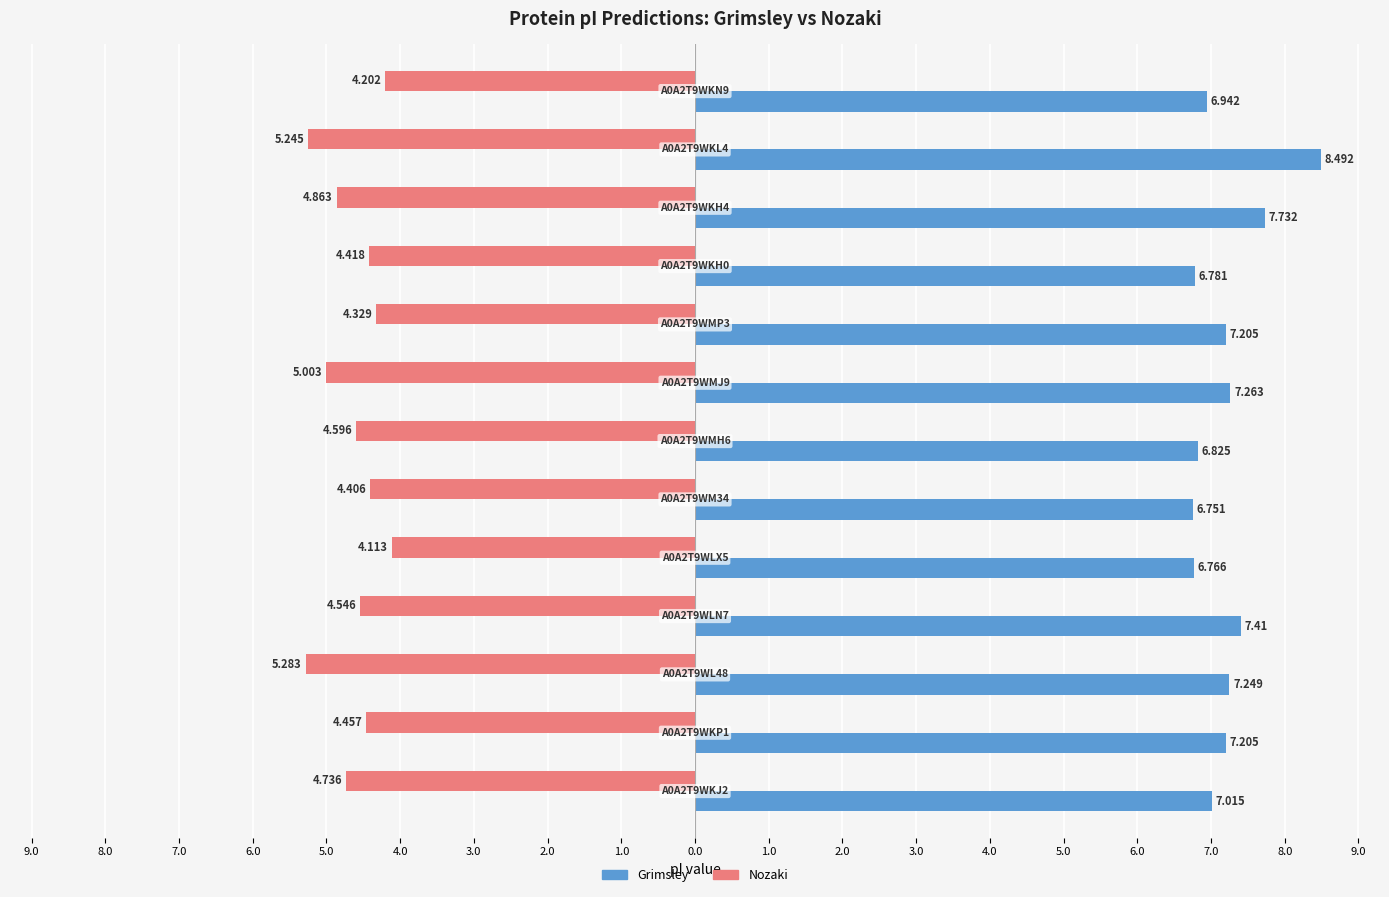

What are all the series names shown in the legend?

Grimsley, Nozaki